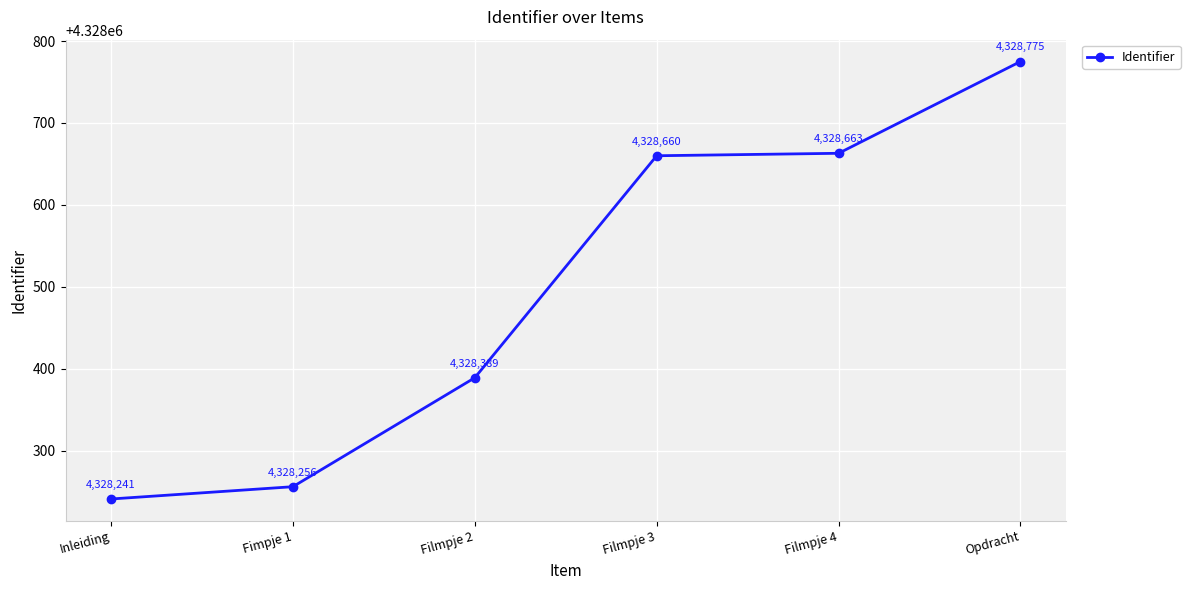

True or false: the data shows 4328256 at Fimpje 1.

True